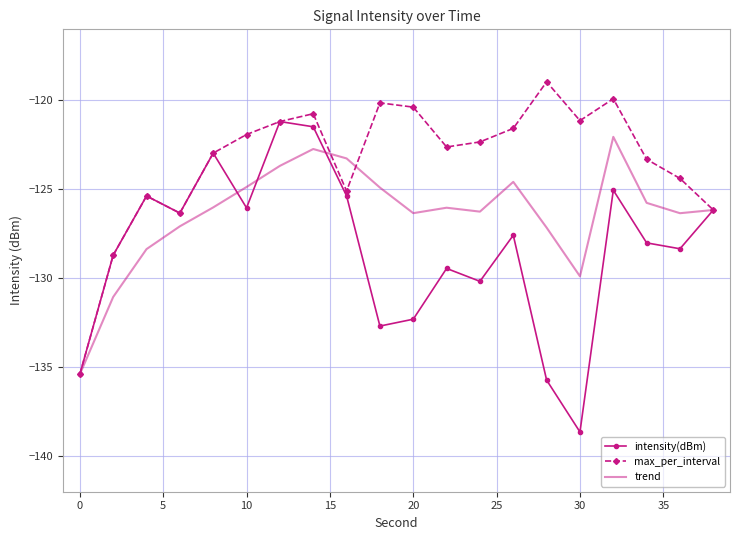

Rank the series by their average value, from lowest to highest.

intensity(dBm), trend, max_per_interval